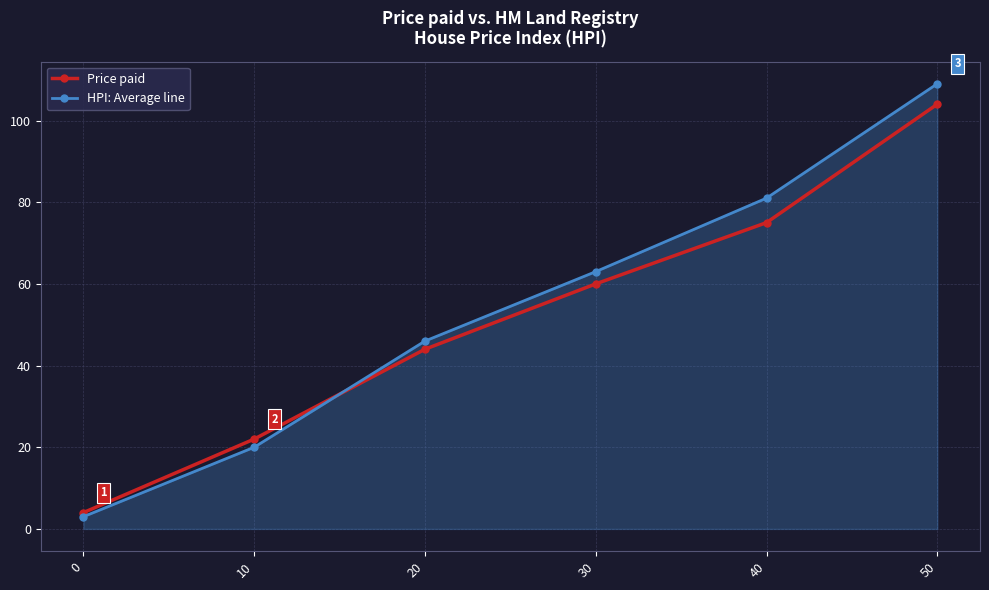

Reading left to right, what are all the values shown in this chart?

Price paid: 4	22	44	60	75	104
HPI: Average line: 3	20	46	63	81	109